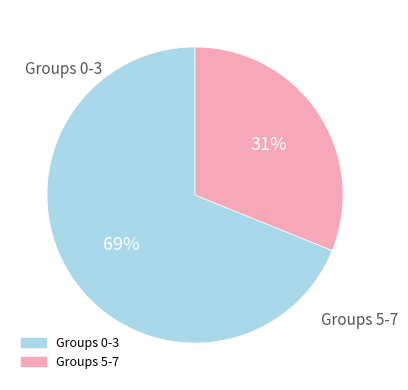

Is there a majority slice in this chart?

Yes